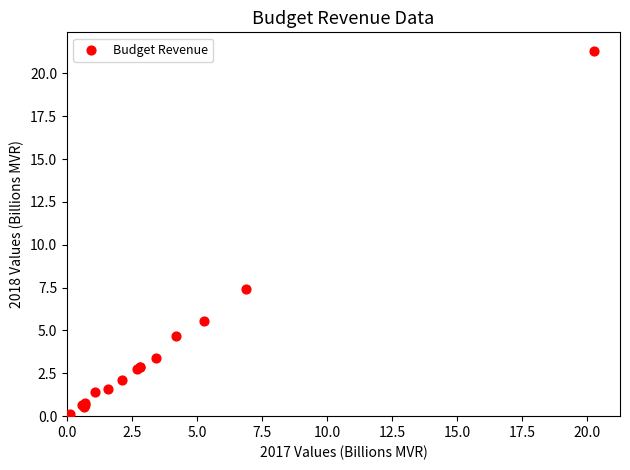

What Y value in the scatter plot is closest to 10?

7.4